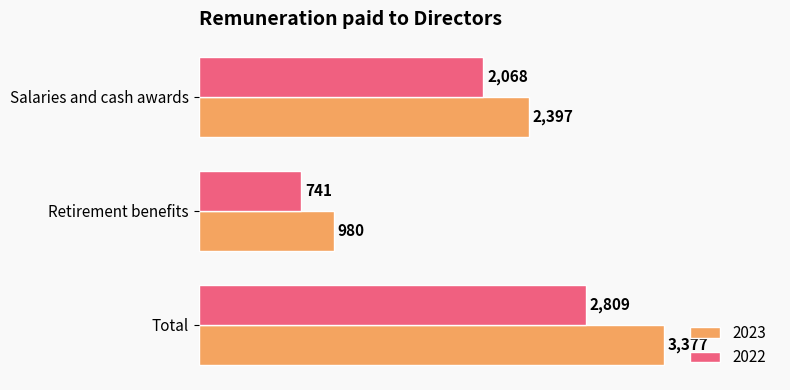

Which series has the largest range (max minus min)?

2023